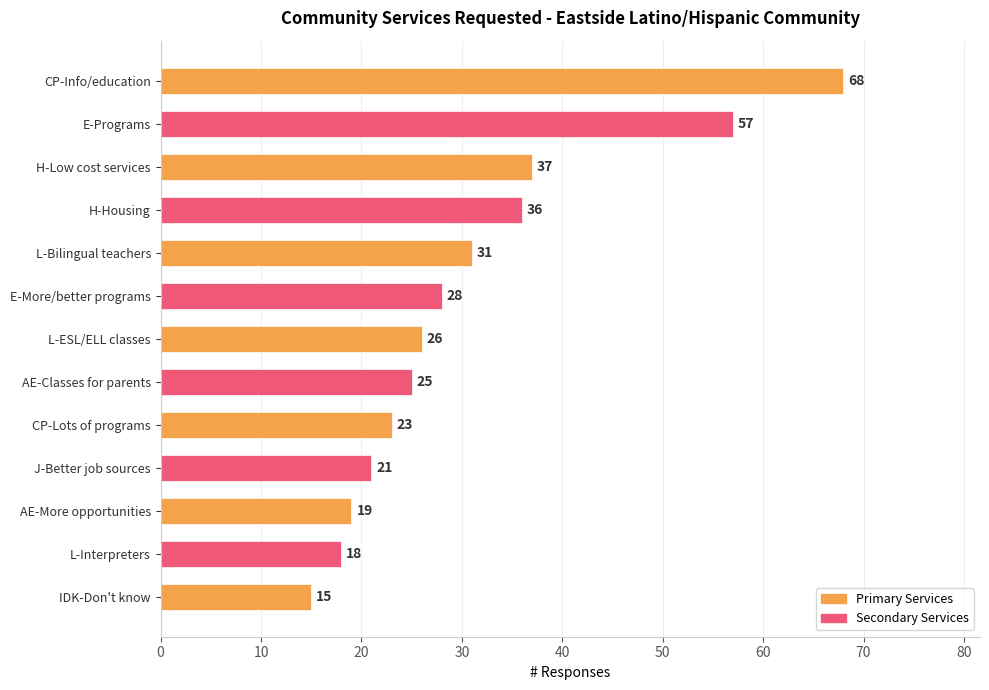

List the labels in order of value, largest first.

CP-Info/education, E-Programs, H-Low cost services, H-Housing, L-Bilingual teachers, E-More/better programs, L-ESL/ELL classes, AE-Classes for parents, CP-Lots of programs, J-Better job sources, AE-More opportunities, L-Interpreters, IDK-Don't know